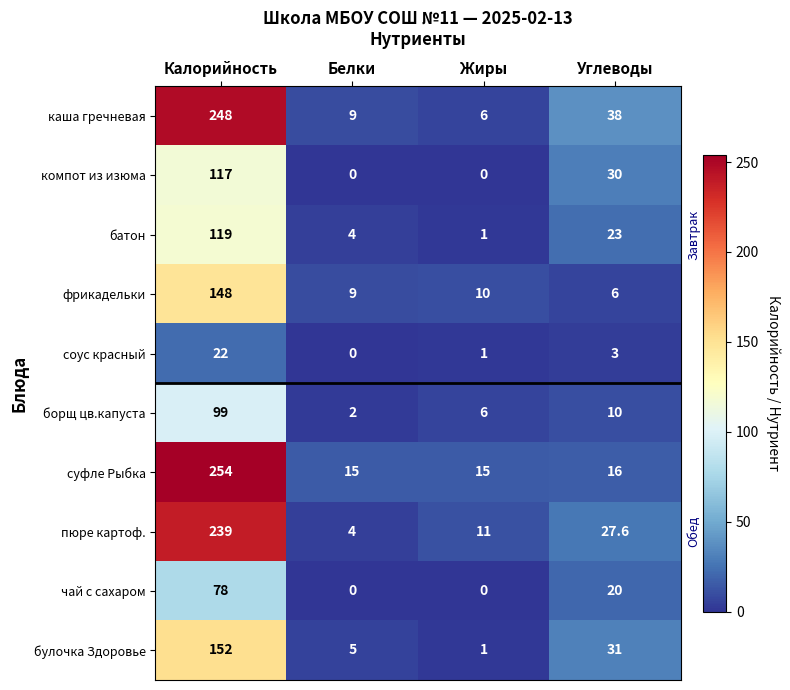

Is the value of суфле Рыбка at Углеводы greater than the value of каша гречневая at Жиры?

Yes